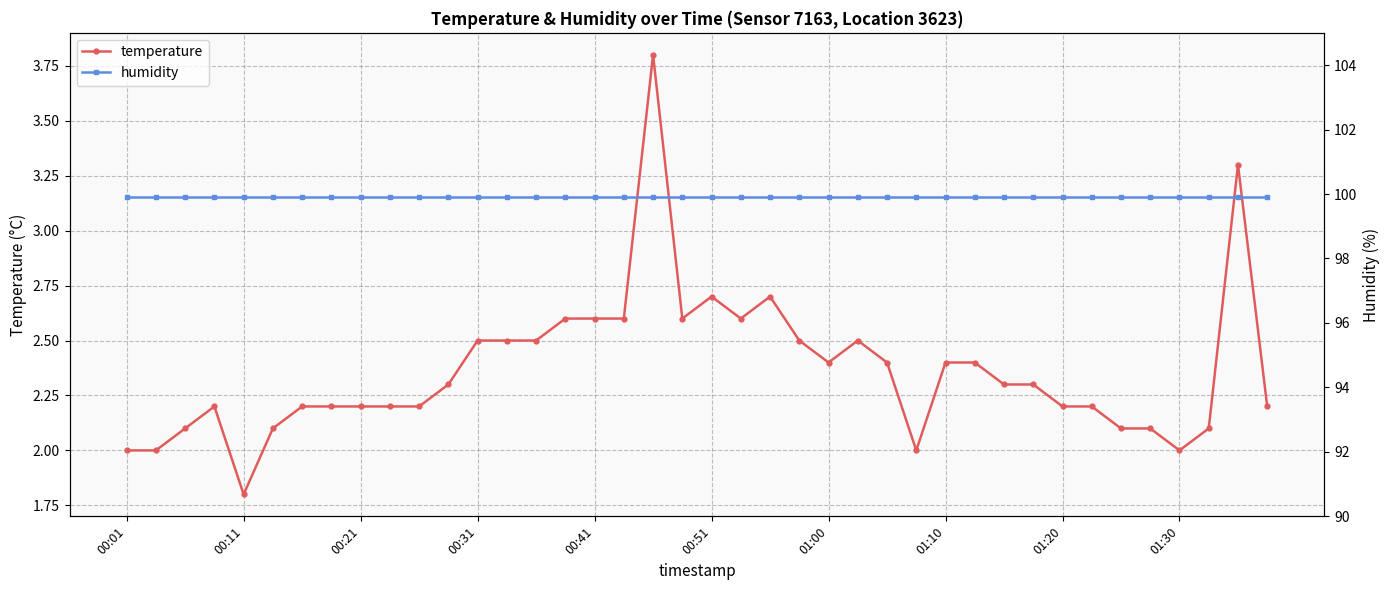

What is the greatest value displayed?

99.9